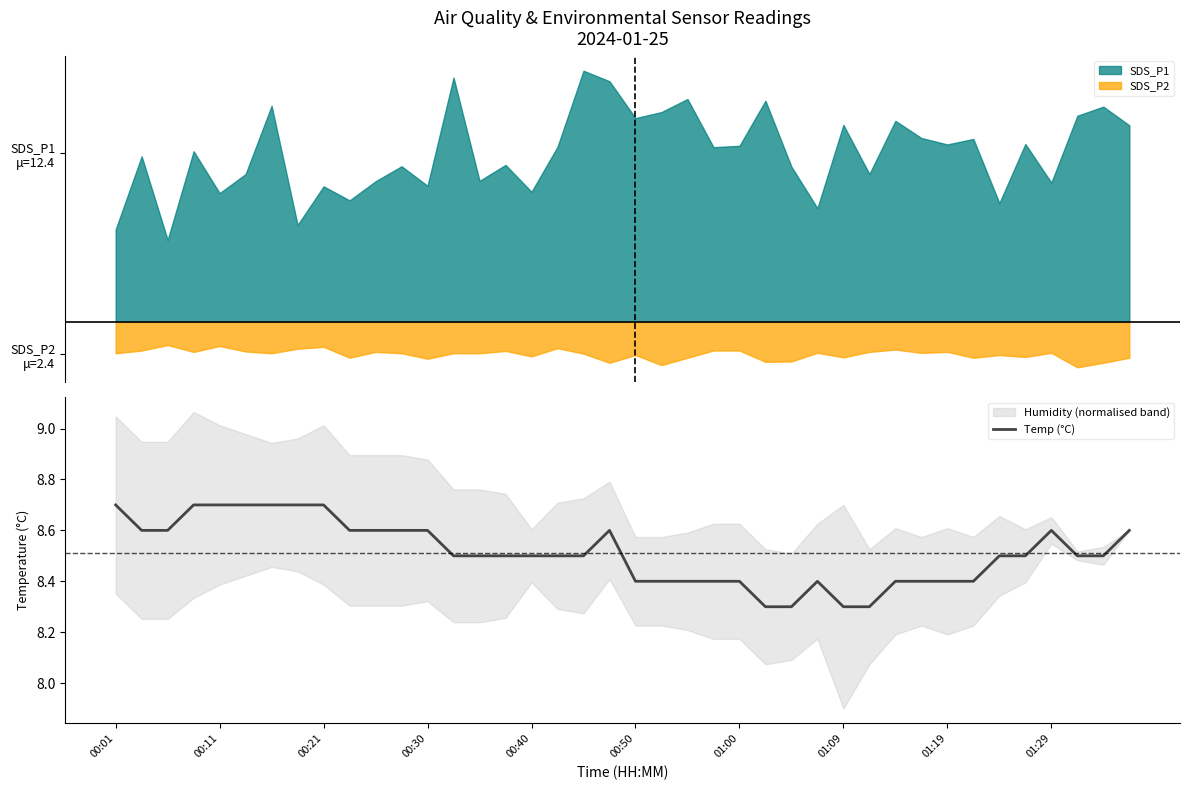

How many lines are shown in the chart?

1